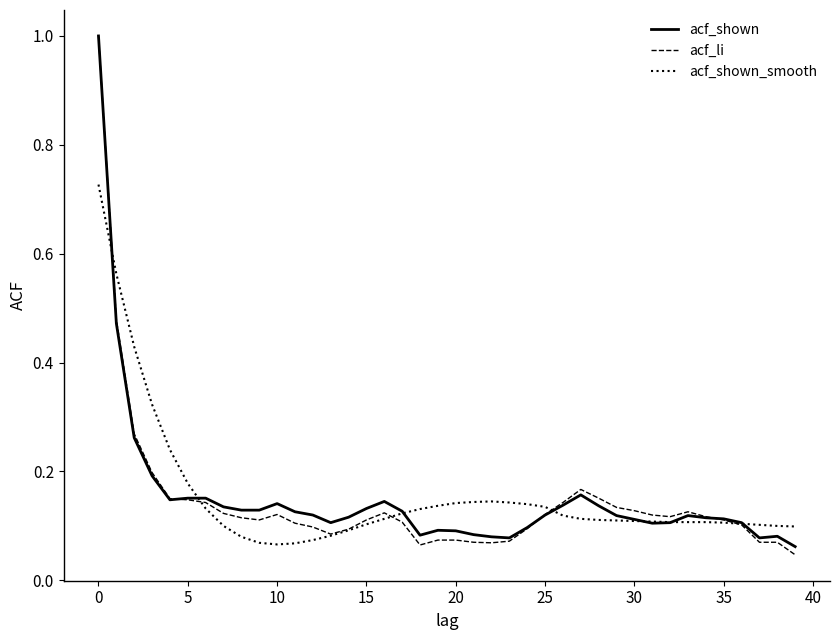

Which series has the largest range (max minus min)?

acf_li